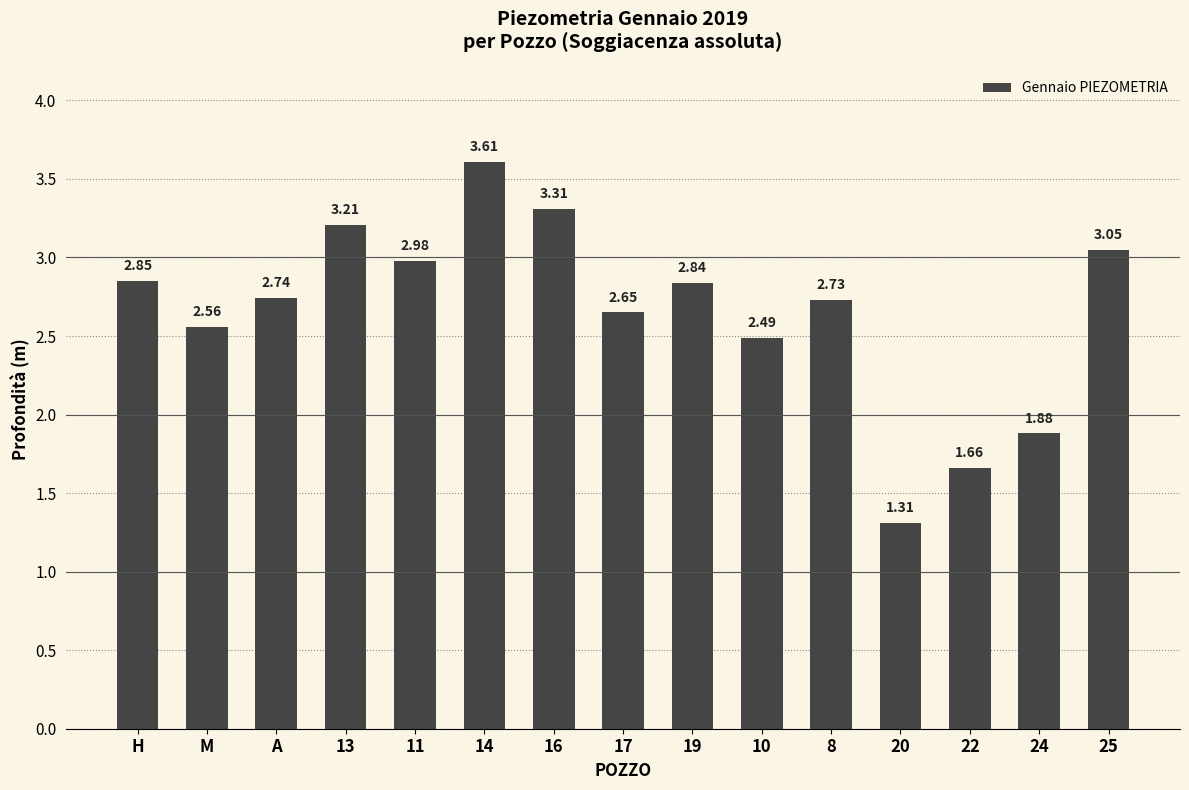

How many values are below 2?

3